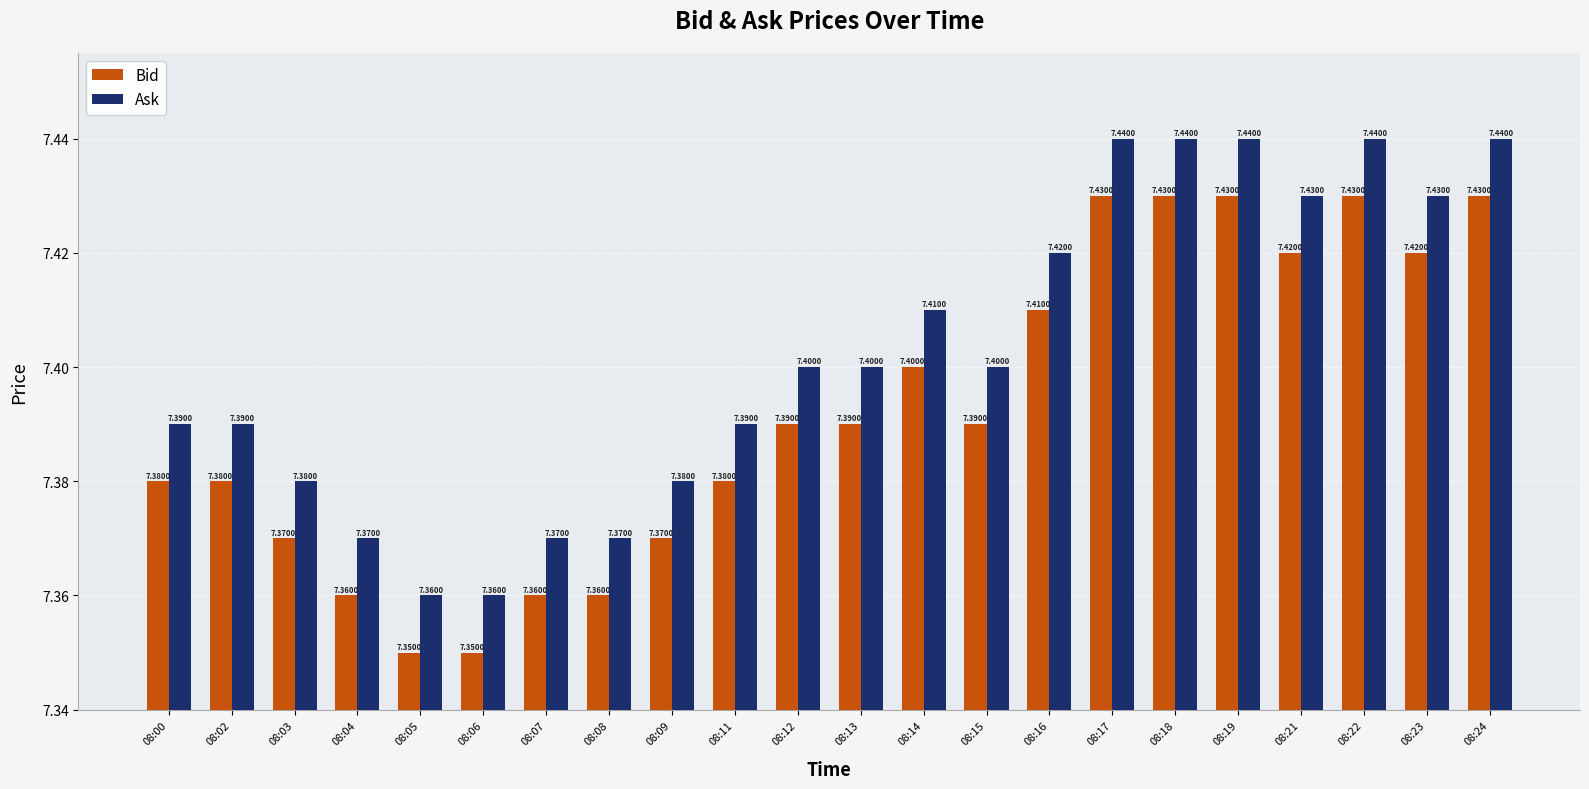

What is the sum of the Ask values at 08:03 and 08:16?

14.8